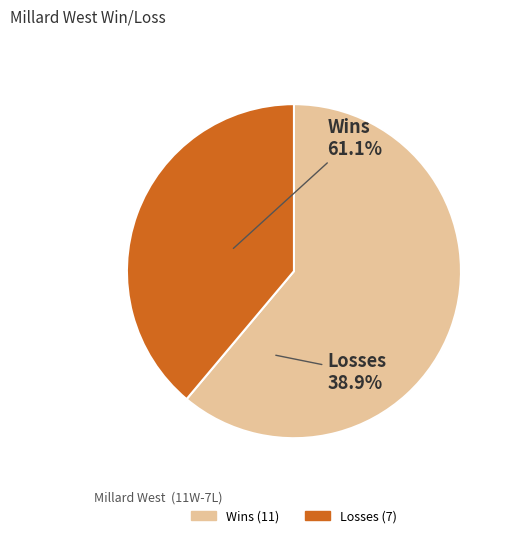

How many slices are in this pie chart?

2